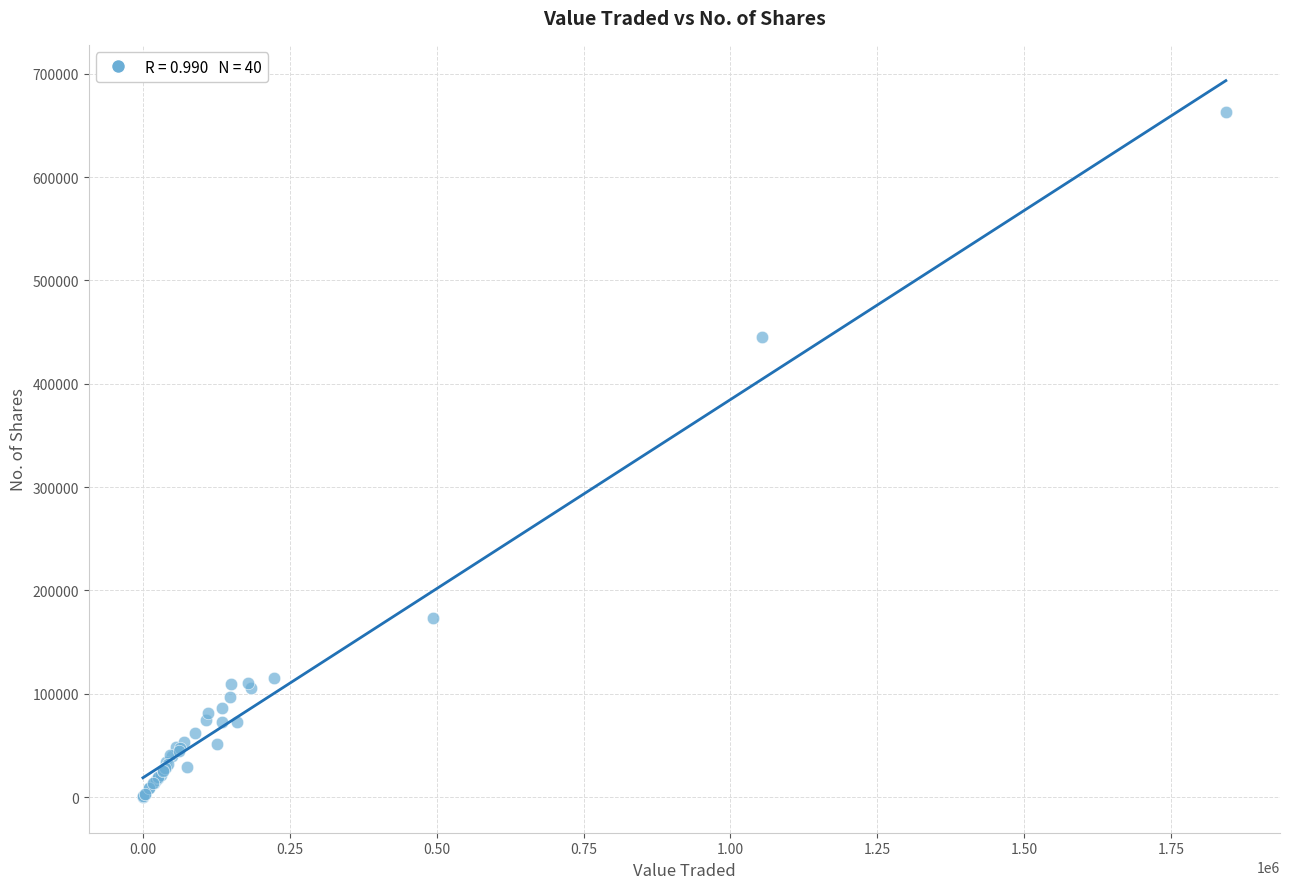

What Y value in the scatter plot is closest to 331723?

445548